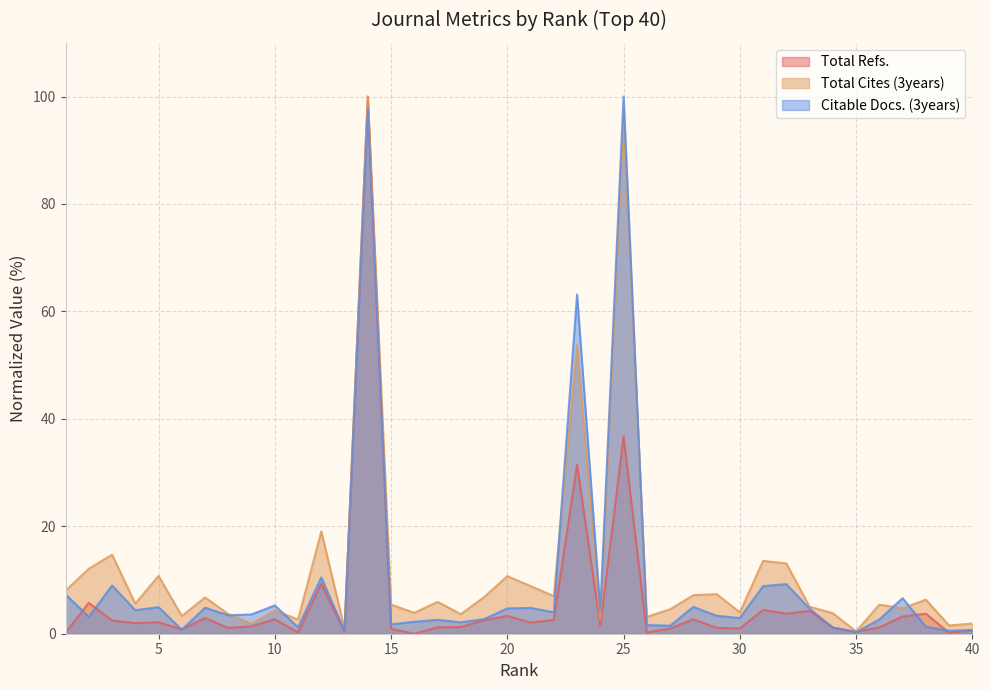

True or false: Citable Docs. (3years) and Total Cites (3years) cross at least once.

True